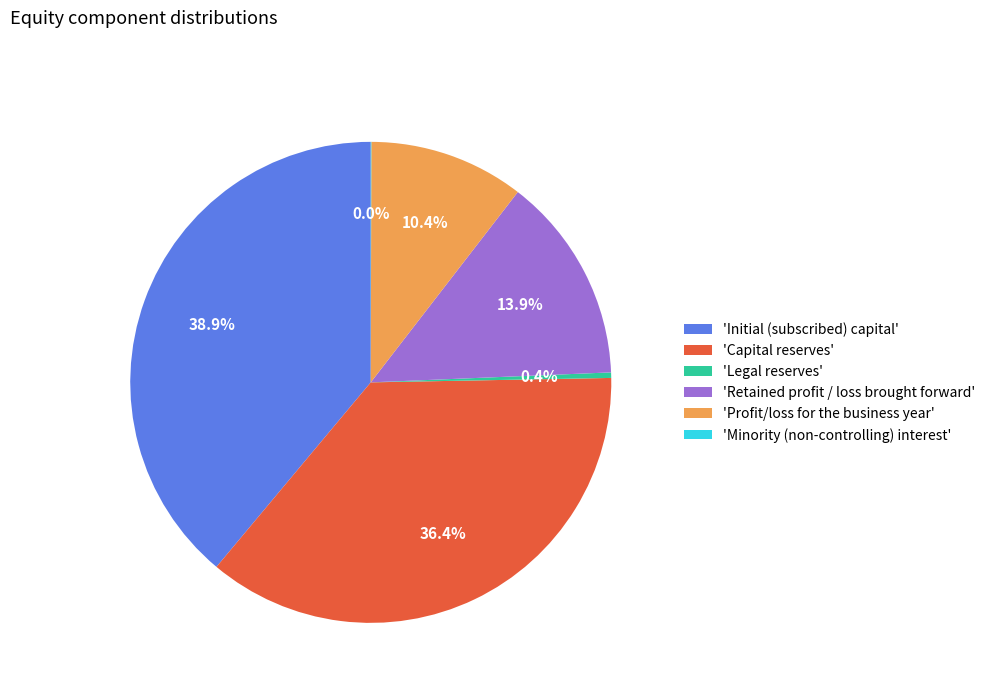

Is the sum of 'Profit/loss for the business year' and 'Legal reserves' greater than half?

No